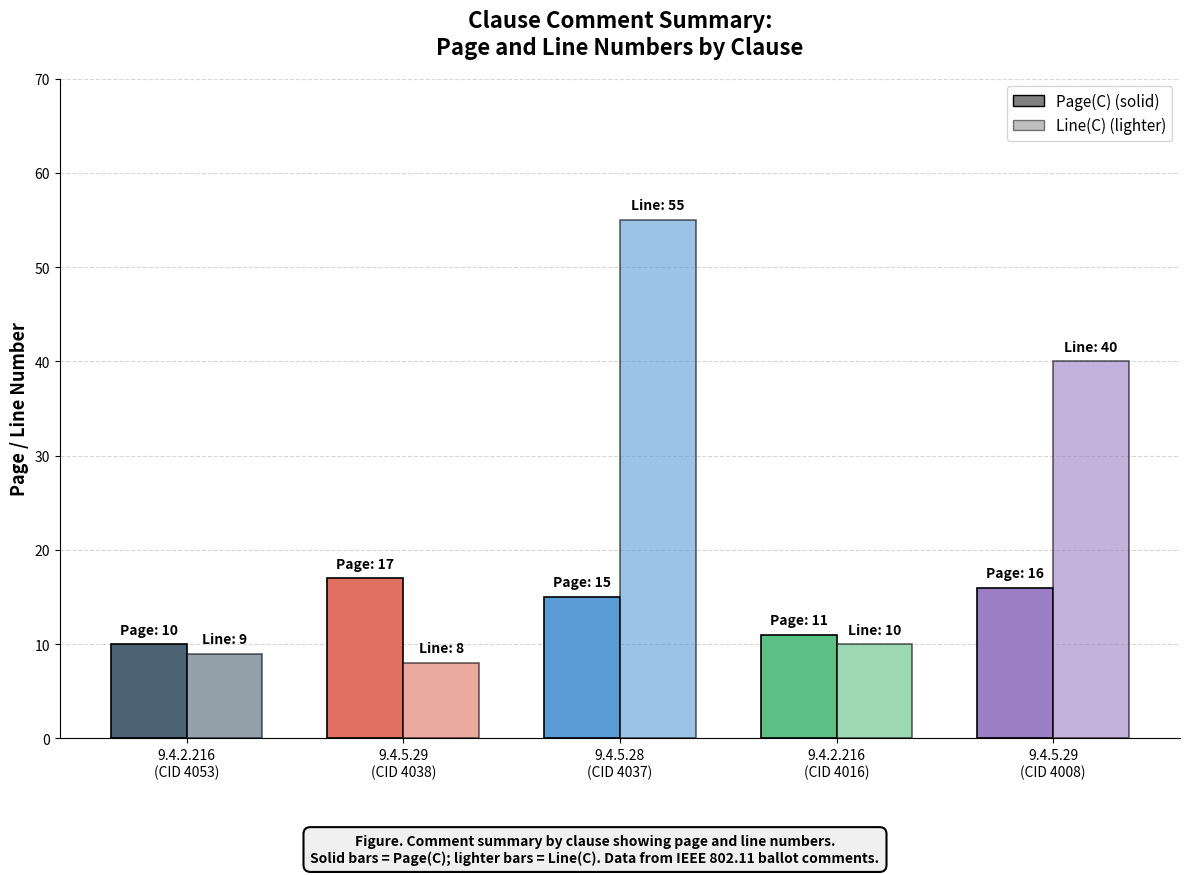

Count the number of categories in the chart.

5